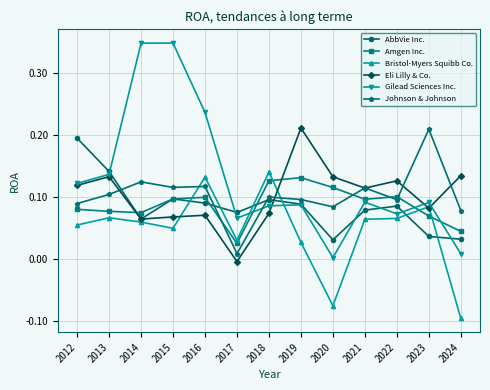

Is the value of Johnson & Johnson at 2014 greater than the value of Gilead Sciences Inc. at 2014?

No